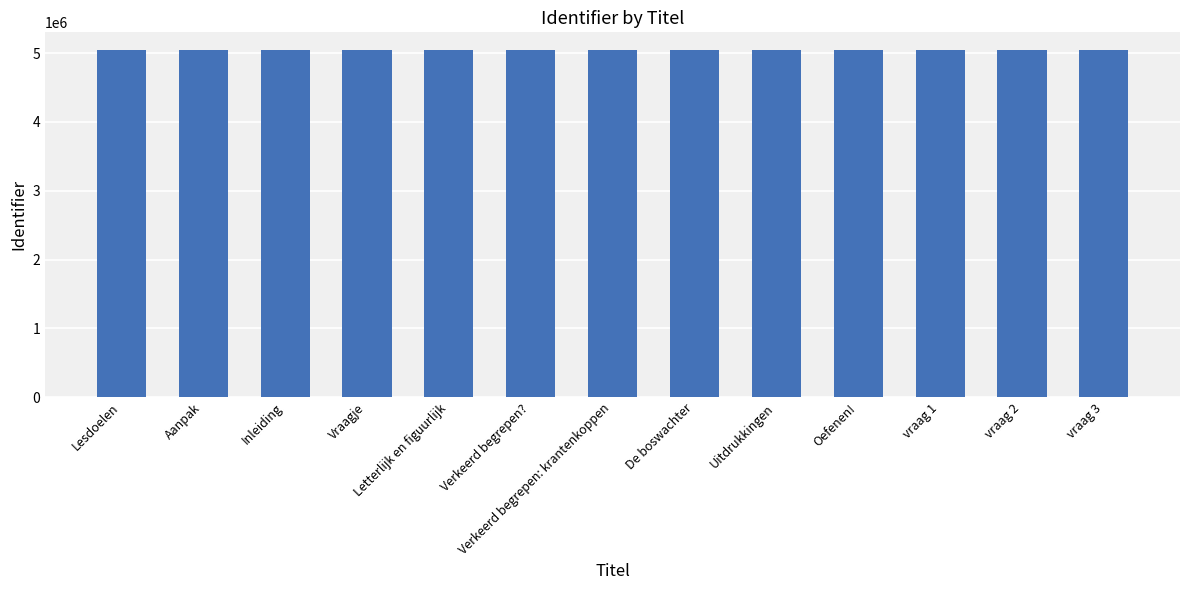

What is the sum of all values?

65642249